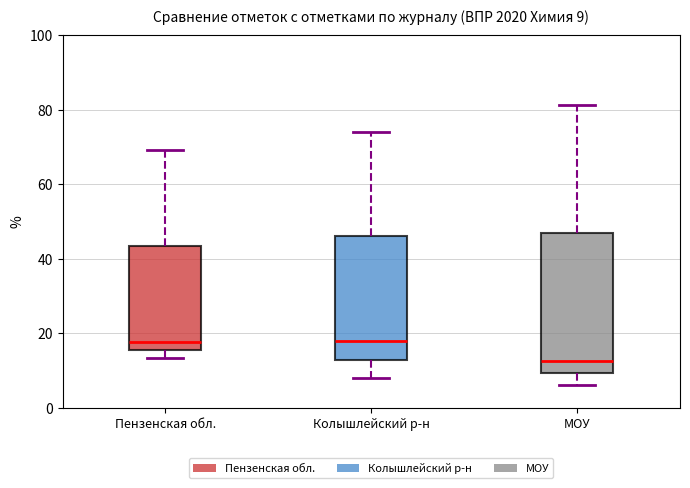

Which box is the tallest, from its lower edge to its upper edge?

МОУ